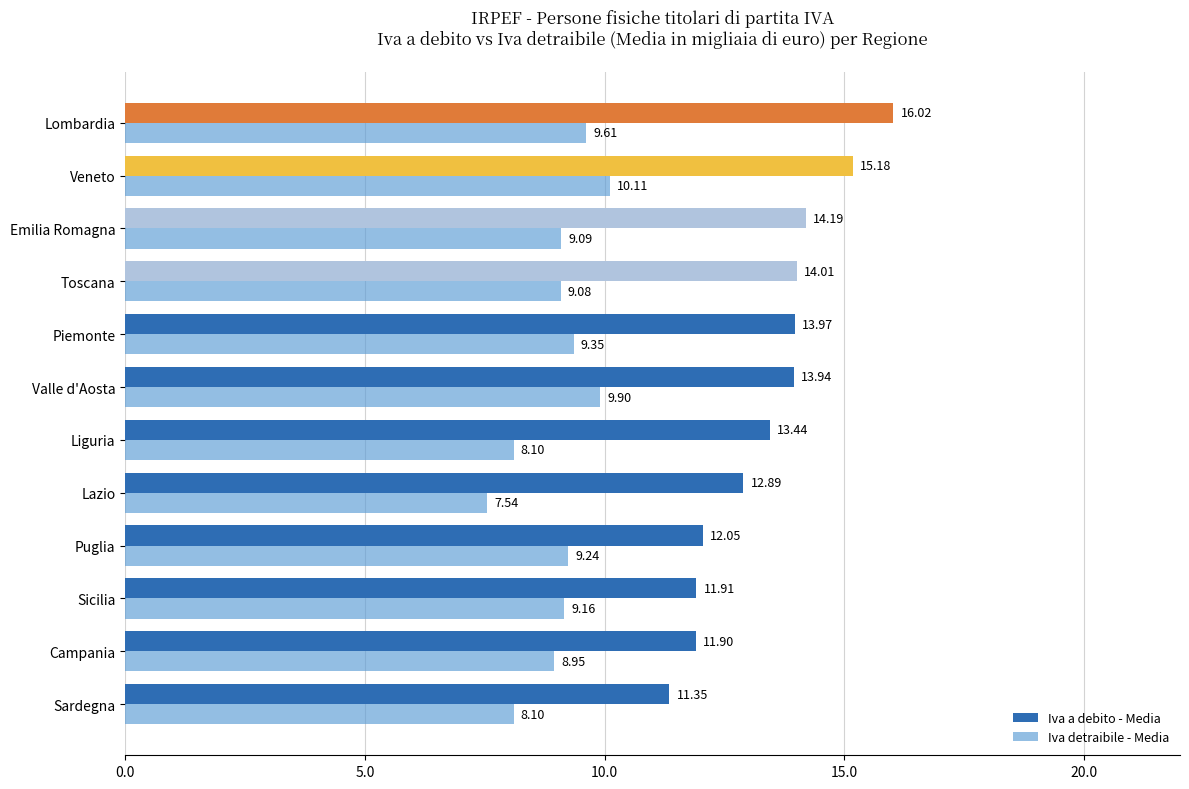

Rank the series by their average value, from lowest to highest.

Iva detraibile - Media, Iva a debito - Media